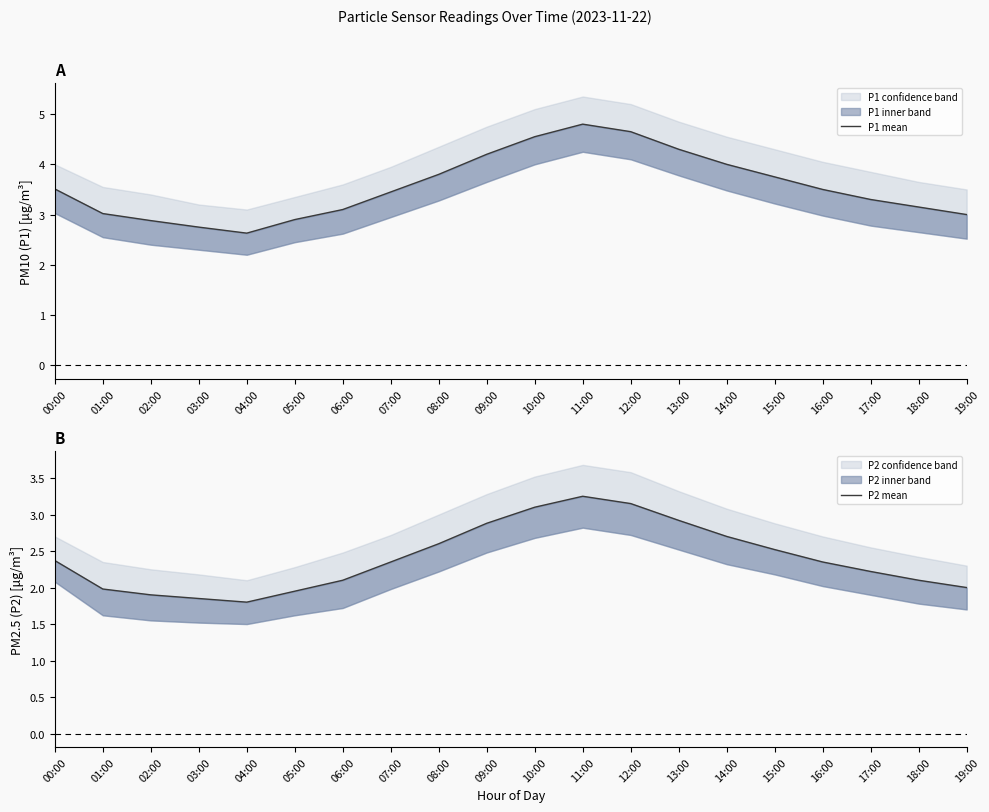

What is the approximate value of P1 mean at 15:00?

3.8